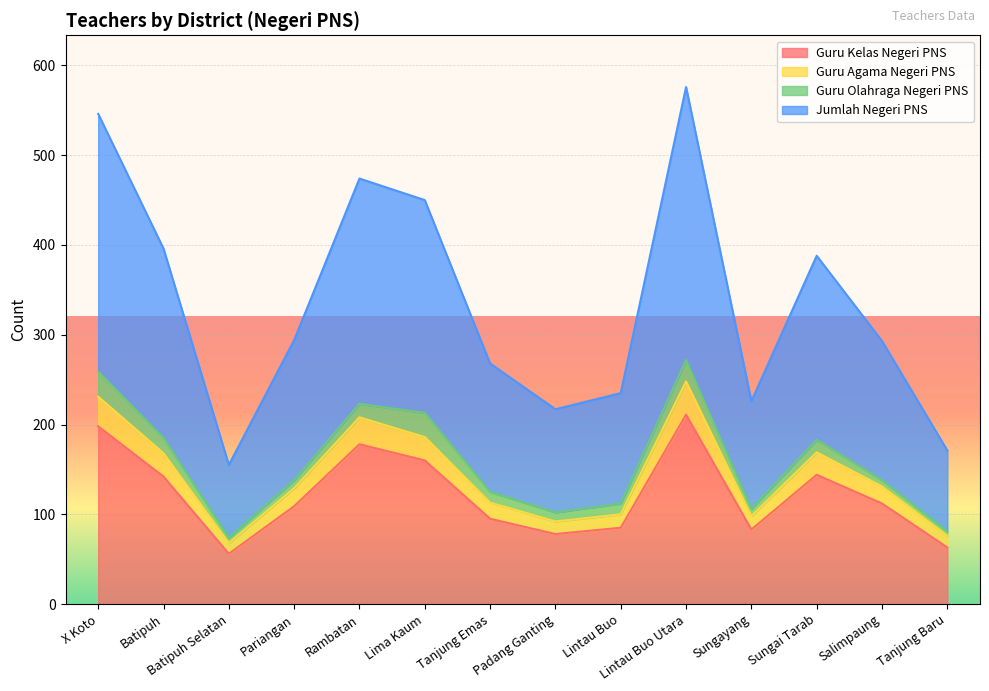

How many lines are shown in the chart?

4